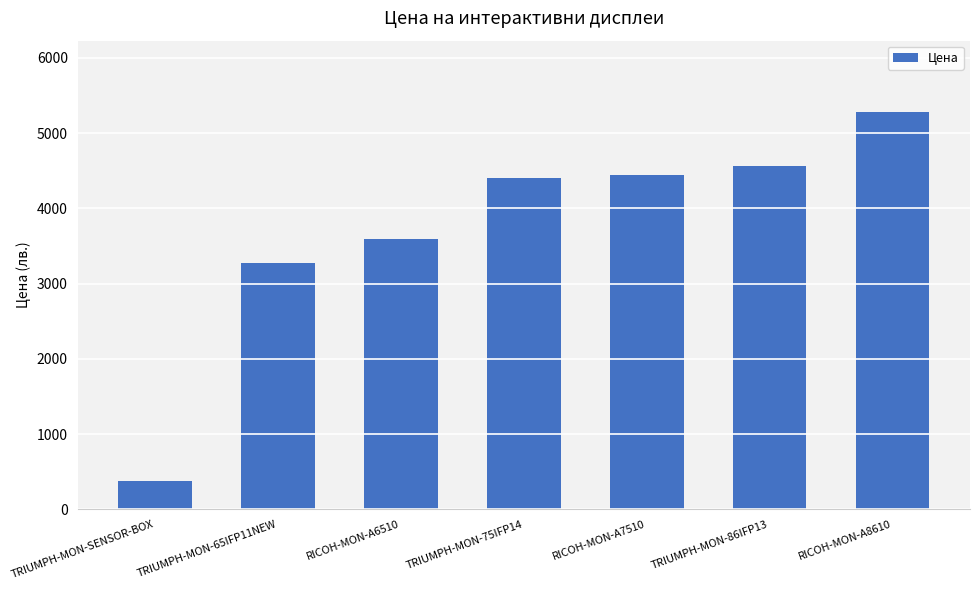

The value at RICOH-MON-A6510 is 3588.0. True or false?

True